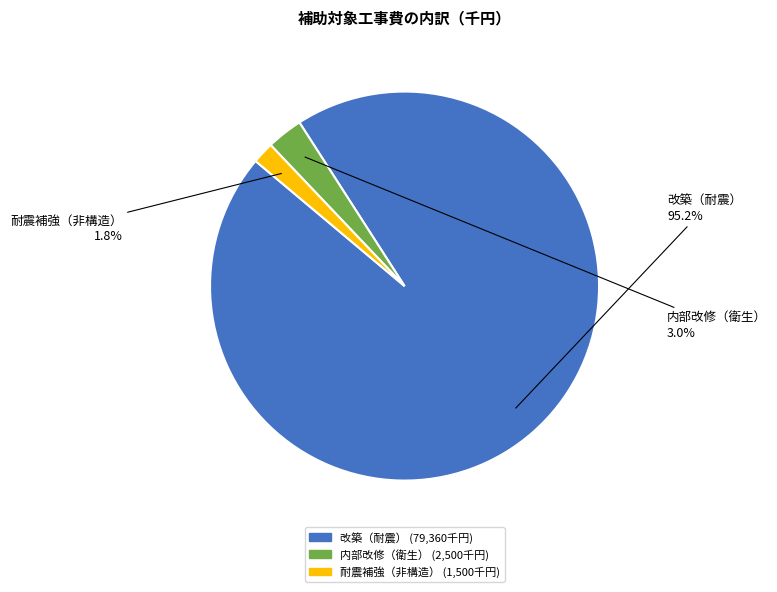

What percentage is NOT represented by 改築（耐震）?

4.8%